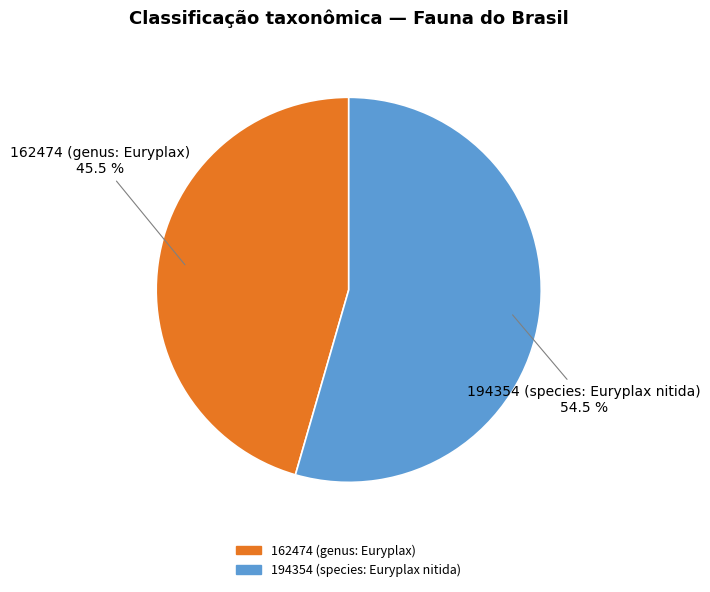

What is the smallest slice in the pie chart?

162474 (genus: Euryplax)